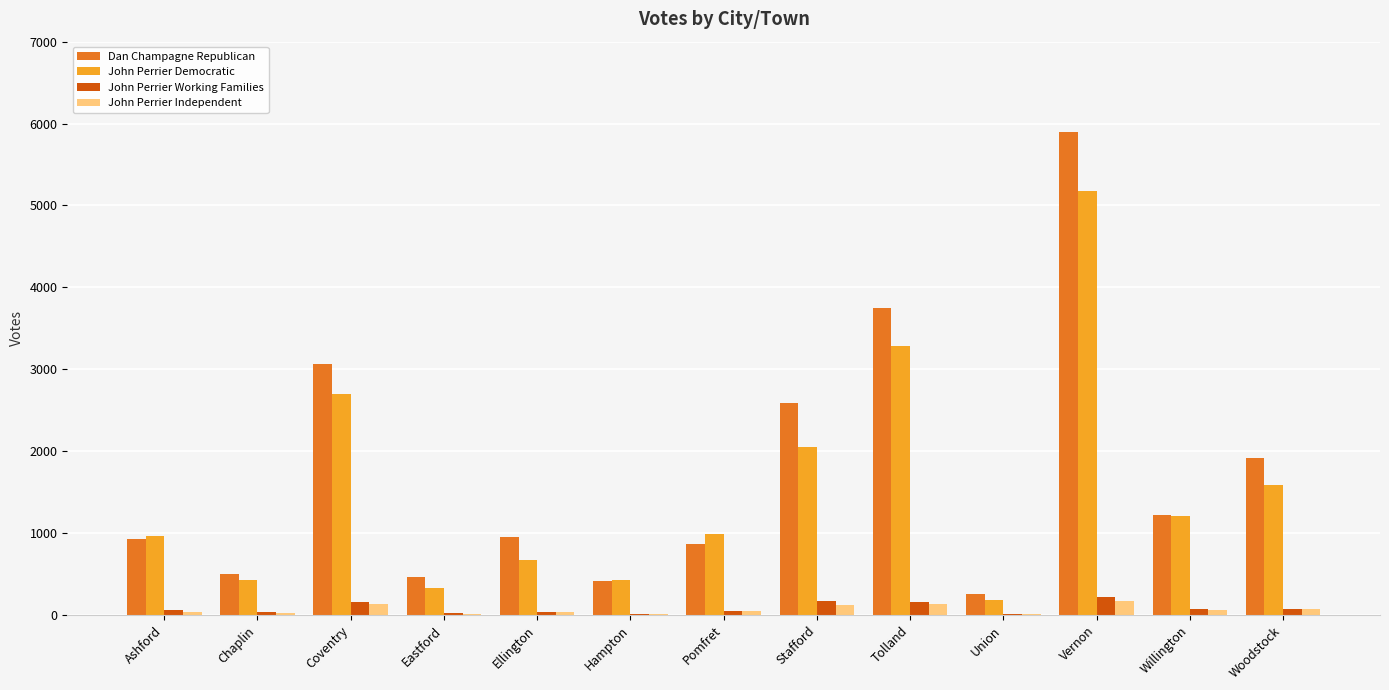

Is the value of Dan Champagne Republican at Chaplin greater than the value of John Perrier Independent at Ellington?

Yes